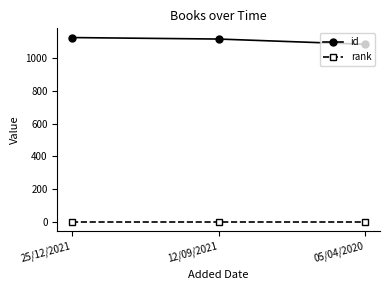

The rank series shows 1 at 05/04/2020. True or false?

True